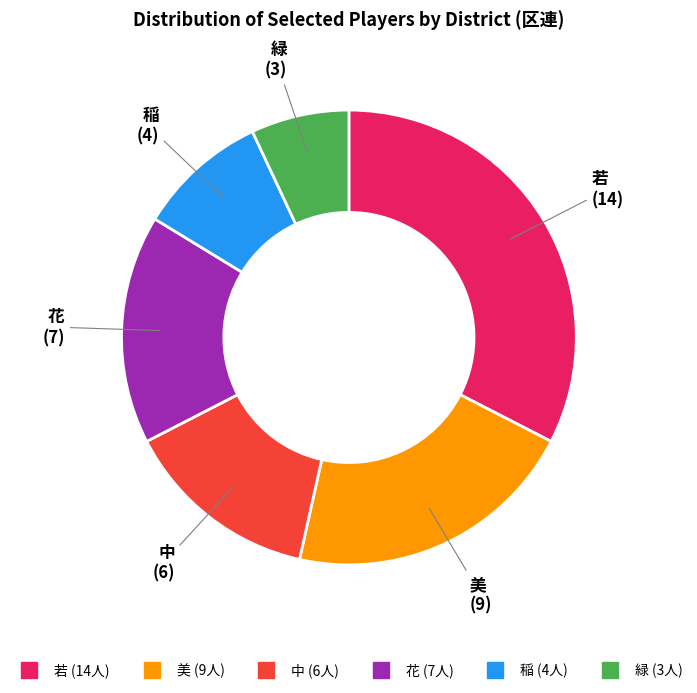

Does any single category account for the majority?

No